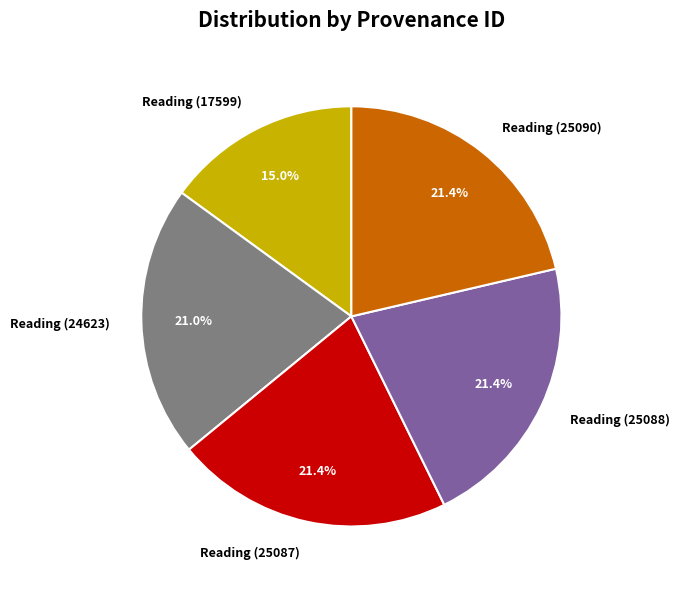

Approximately how many times larger is the value at Reading (25088) compared to Reading (17599)?

1.4